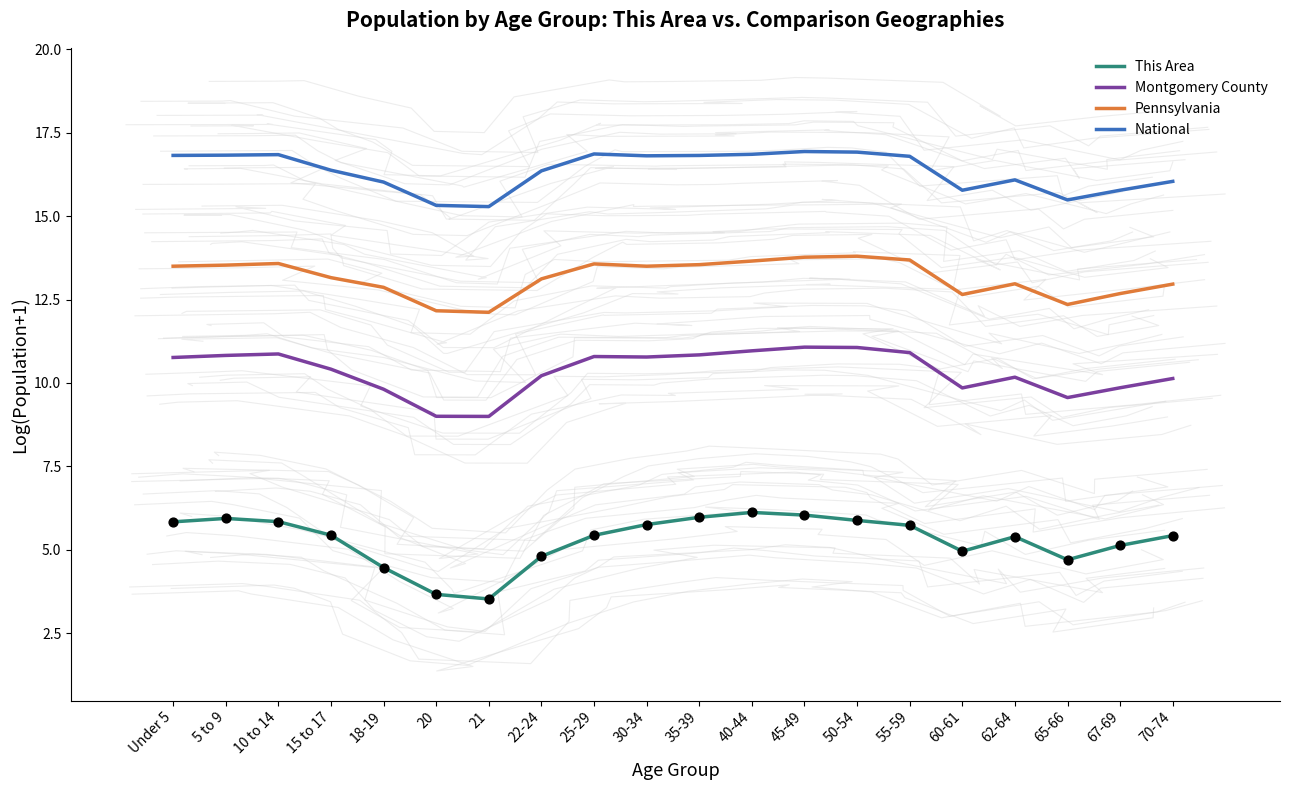

At how many categories does at least one series exceed 3?

20